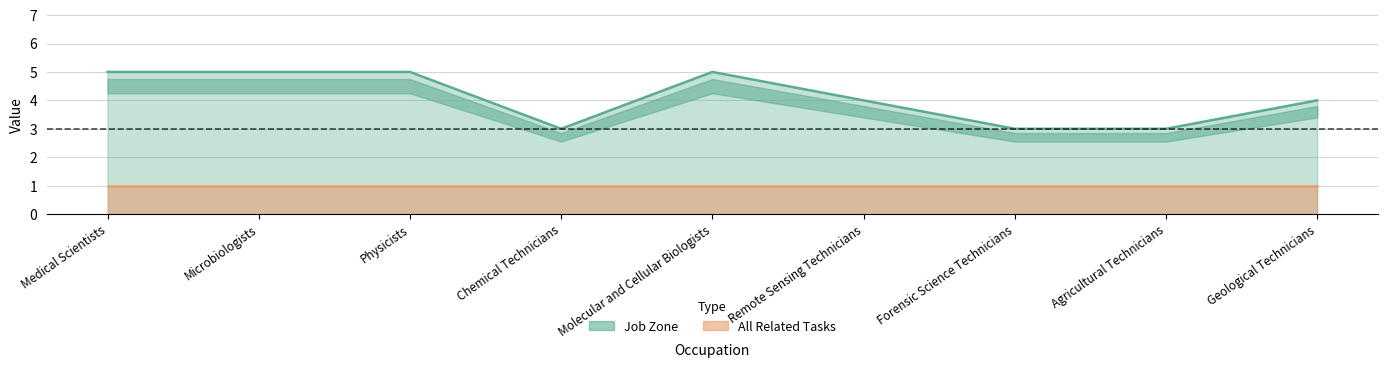

At which category does the data reach its first local peak?

Molecular and Cellular Biologists